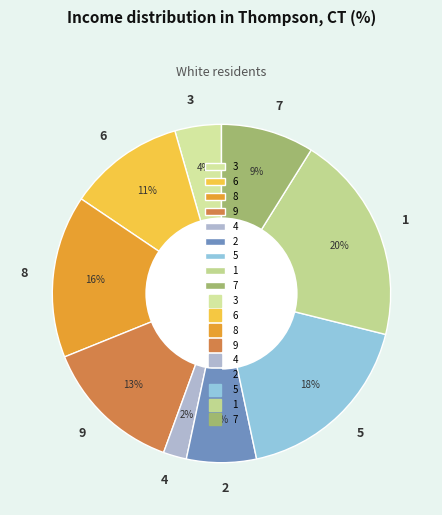

To the nearest percent, what is the difference between the largest and smallest slice percentages?

18%